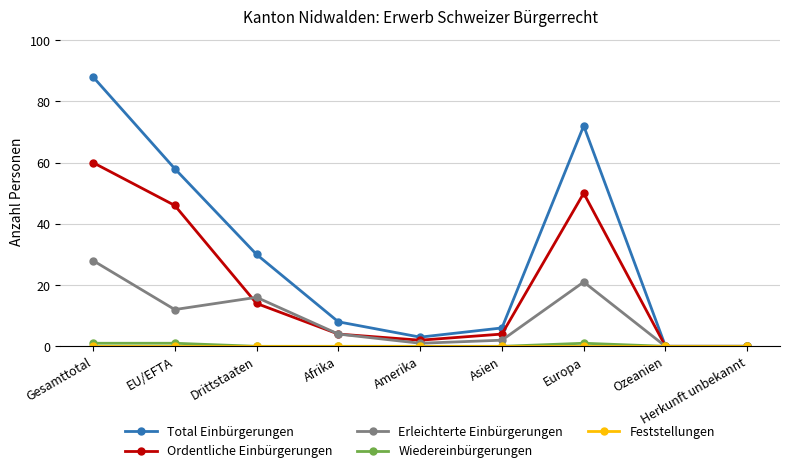

At which category is the sum across all series the highest?

Gesamttotal